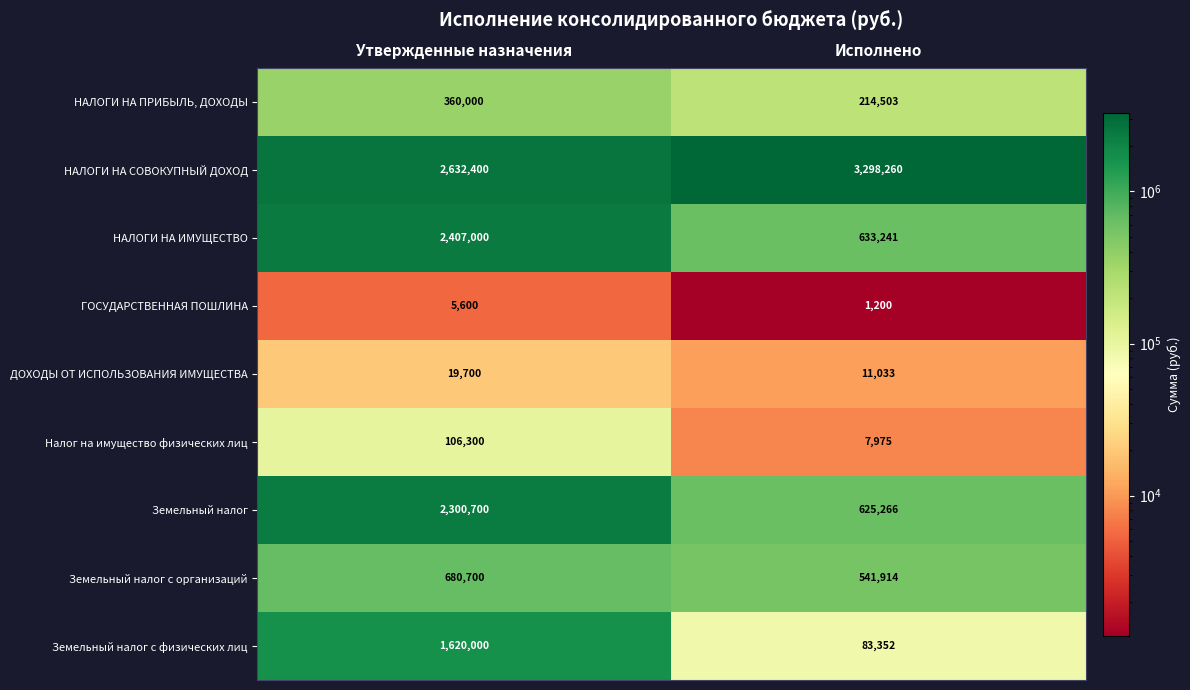

Which series has the largest total across all categories?

НАЛОГИ НА СОВОКУПНЫЙ ДОХОД